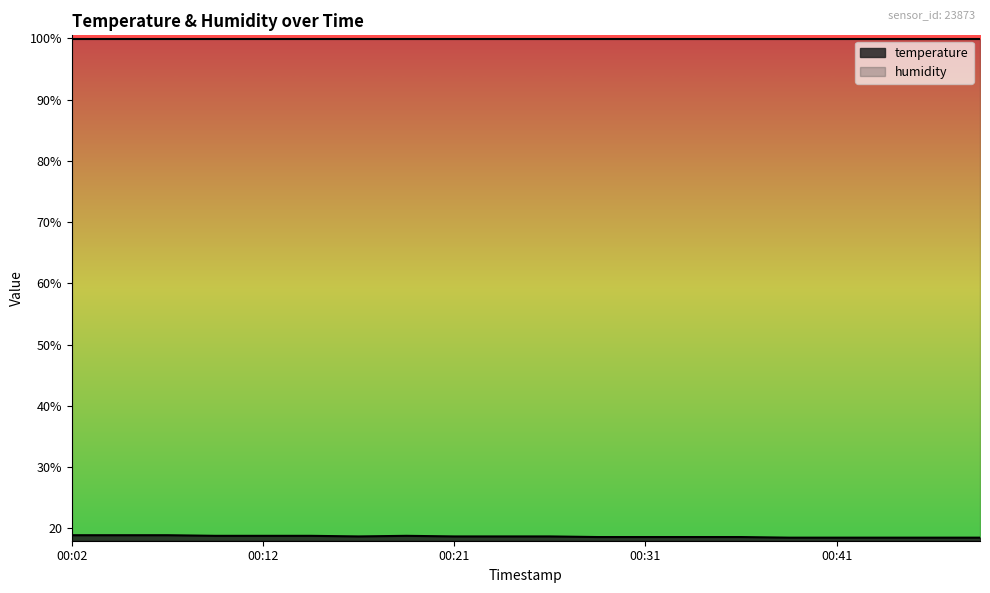

What is the change in value from 00:04 to 00:24?

-0.2